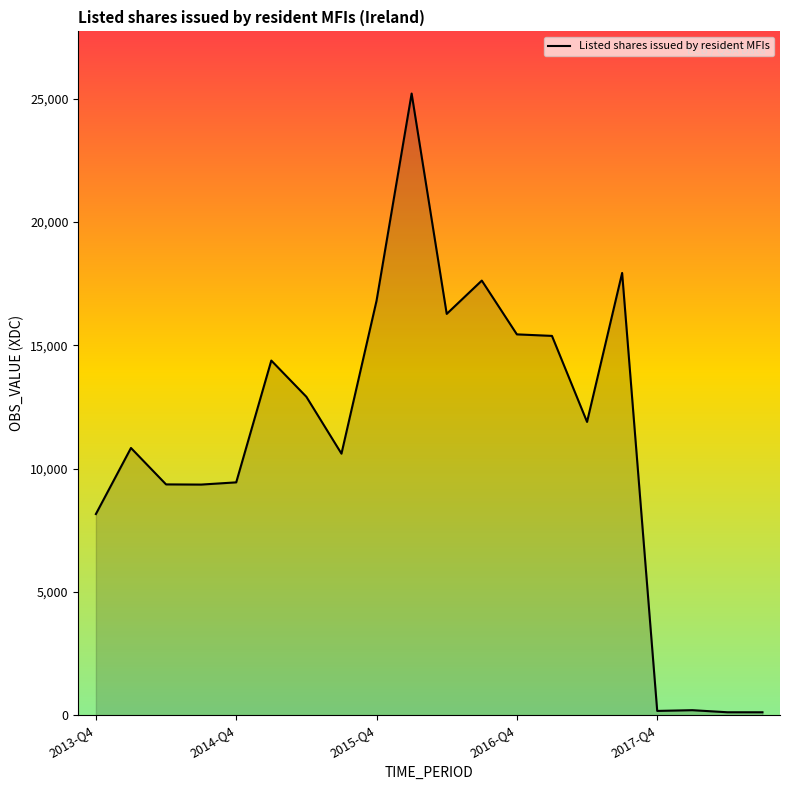

What is the greatest value displayed?

25206.7